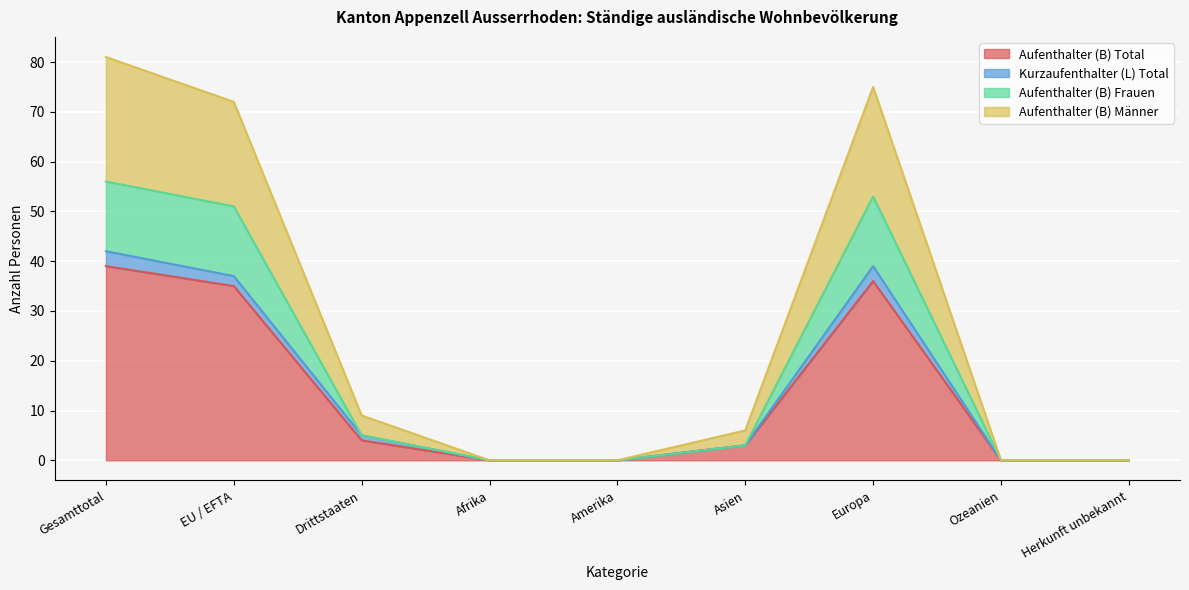

How many lines are shown in the chart?

4